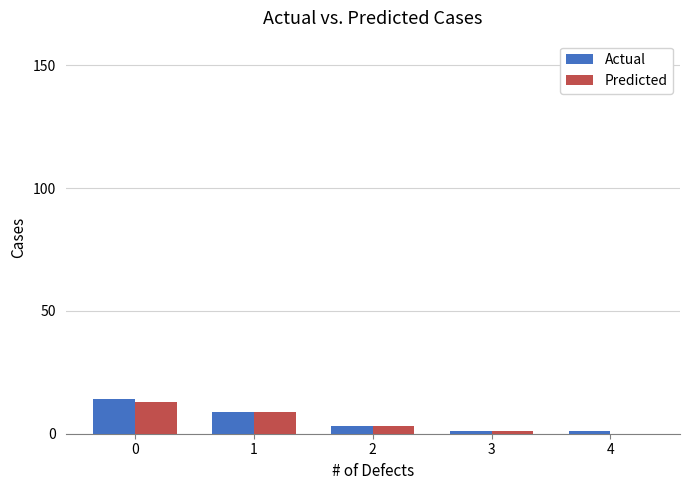

How many groups of bars are there?

5